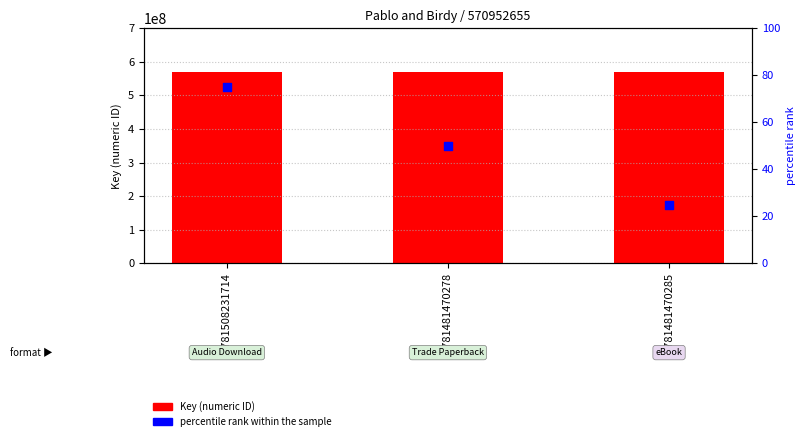

Which series reaches the maximum Y coordinate?

Key